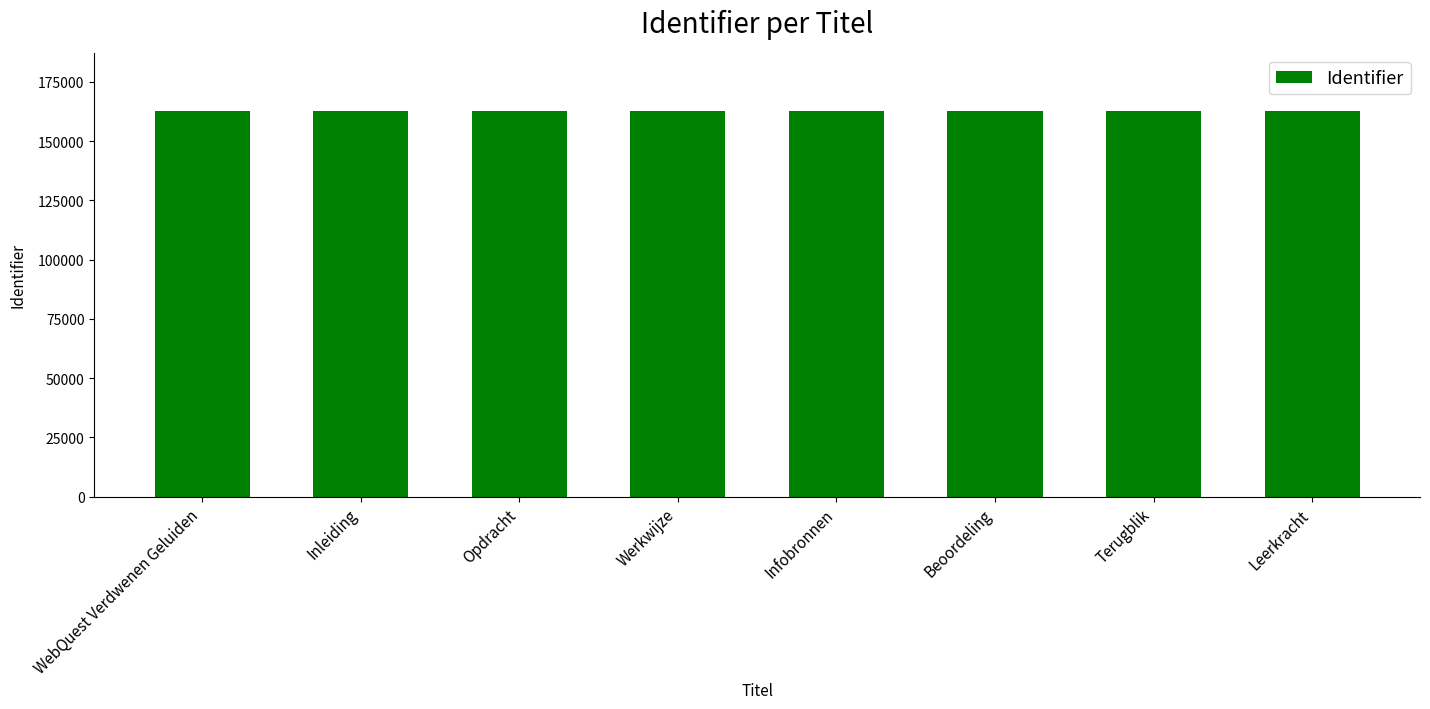

What is the label of the 7th bar from the left?

Terugblik